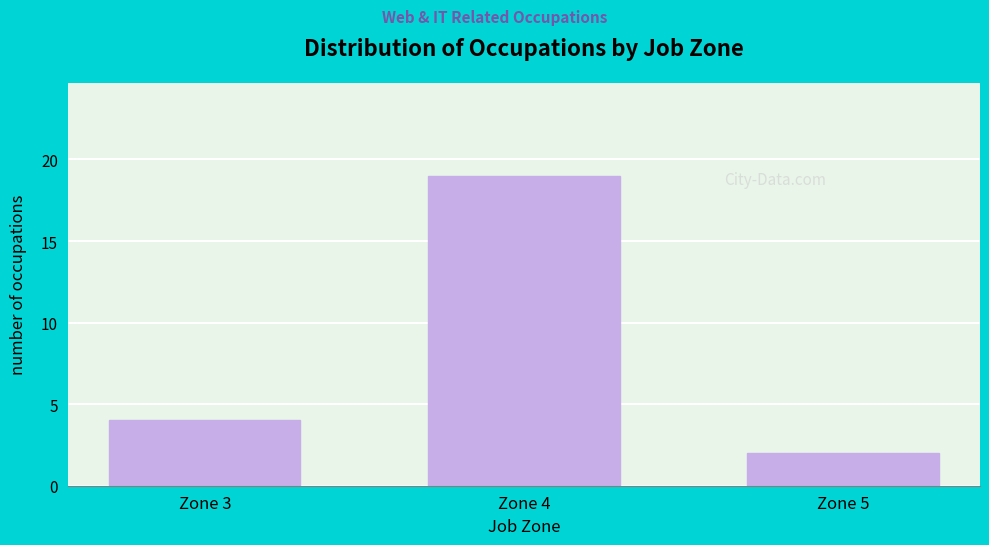

Reading left to right, transcribe all the data shown in this chart.

4	19	2